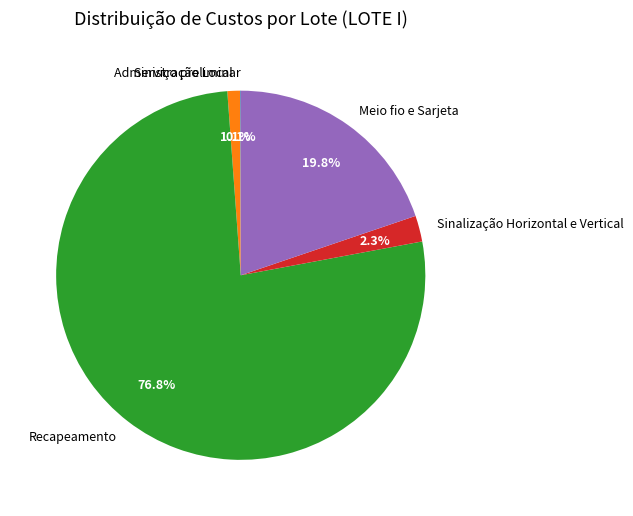

Does any single category account for the majority?

Yes